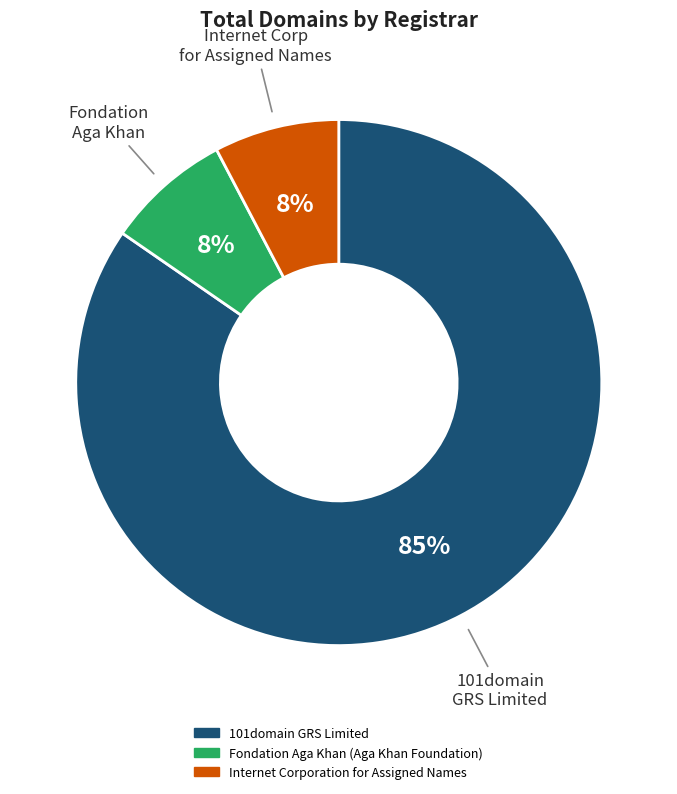

The Fondation Aga Khan (Aga Khan Foundation) slice represents 8% of the pie. True or false?

True